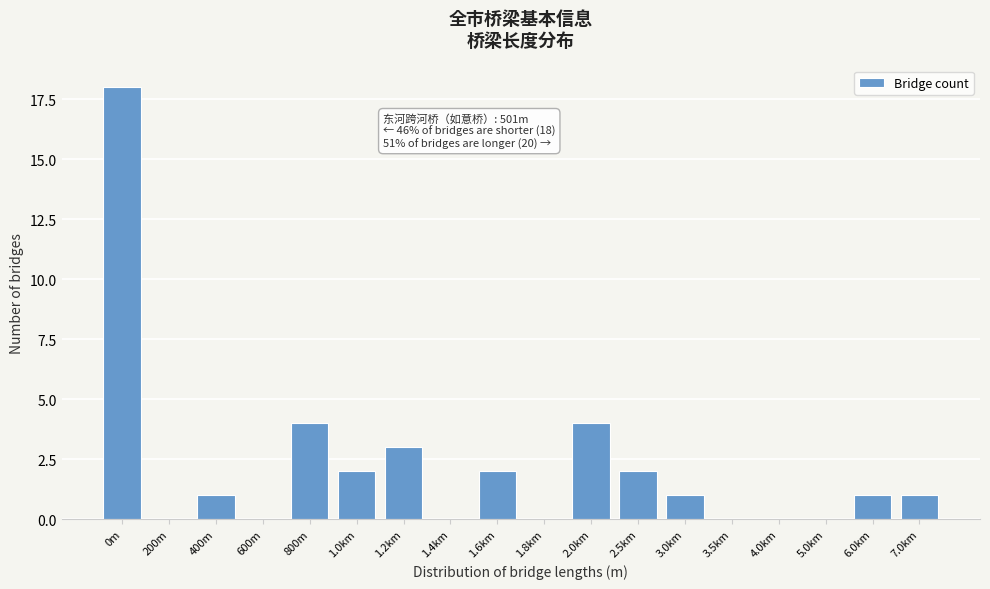

Reading left to right, transcribe all the data shown in this chart.

0m=18	200m=0	400m=1	600m=0	800m=4	1.0km=2	1.2km=3	1.4km=0	1.6km=2	1.8km=0	2.0km=4	2.5km=2	3.0km=1	3.5km=0	4.0km=0	5.0km=0	6.0km=1	7.0km=1